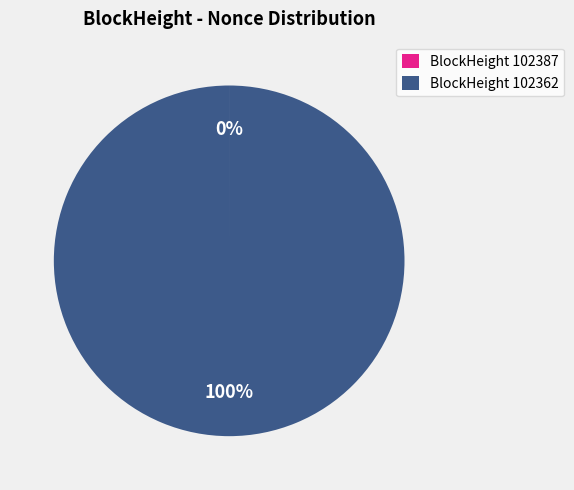

What is the majority slice?

BlockHeight 102362